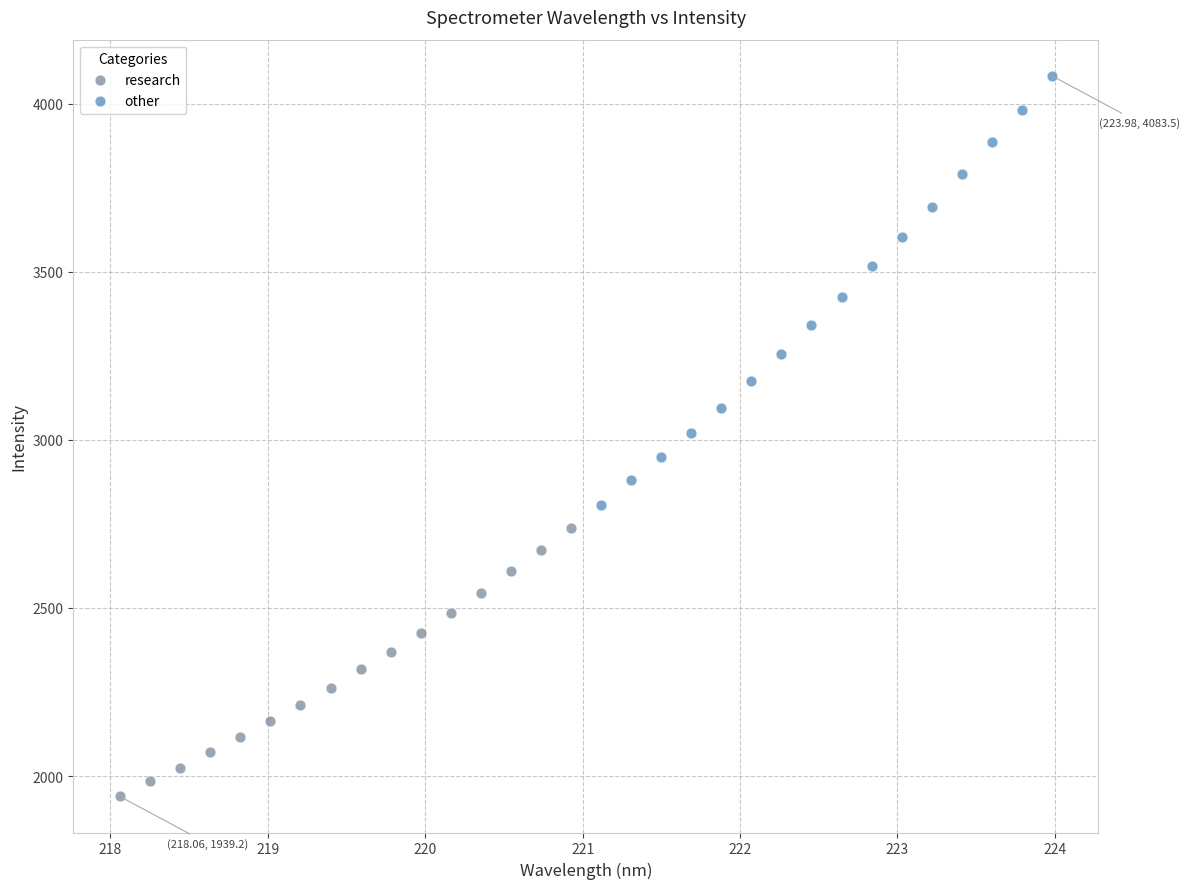

Which series contains the highest Y value?

other